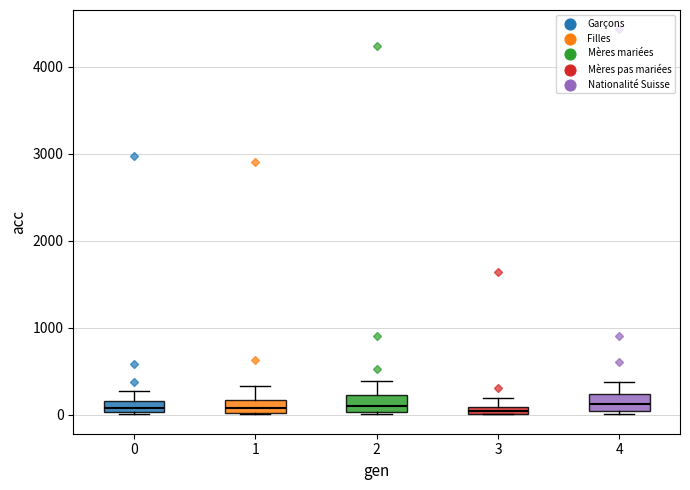

Where is the upper edge of the box at x = 3 on the y-axis? The values are not printed on the chart, so give them approximately, as read against the axis.

100